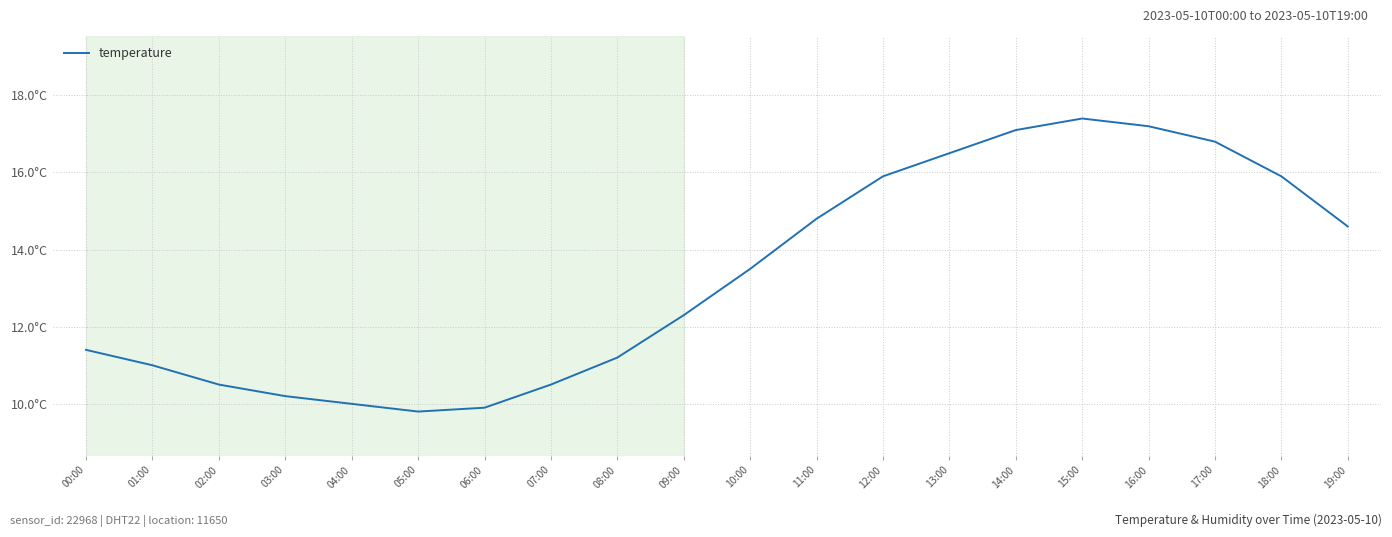

Is this an area chart (filled region under the line)?

No